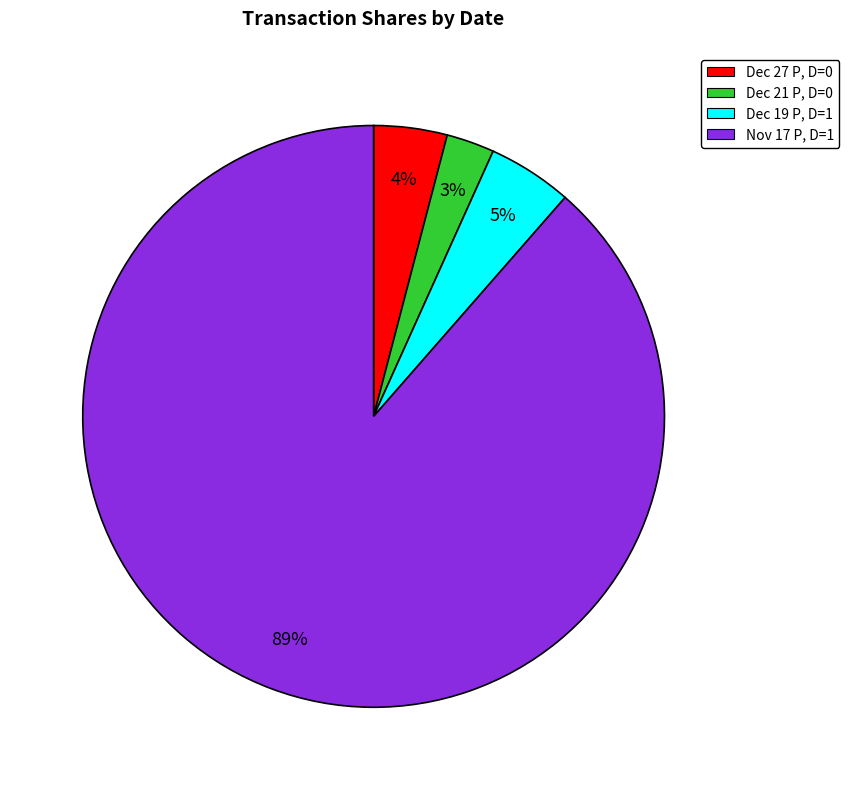

Is it true that Nov 17 P, D=1 is 99% of the pie?

False